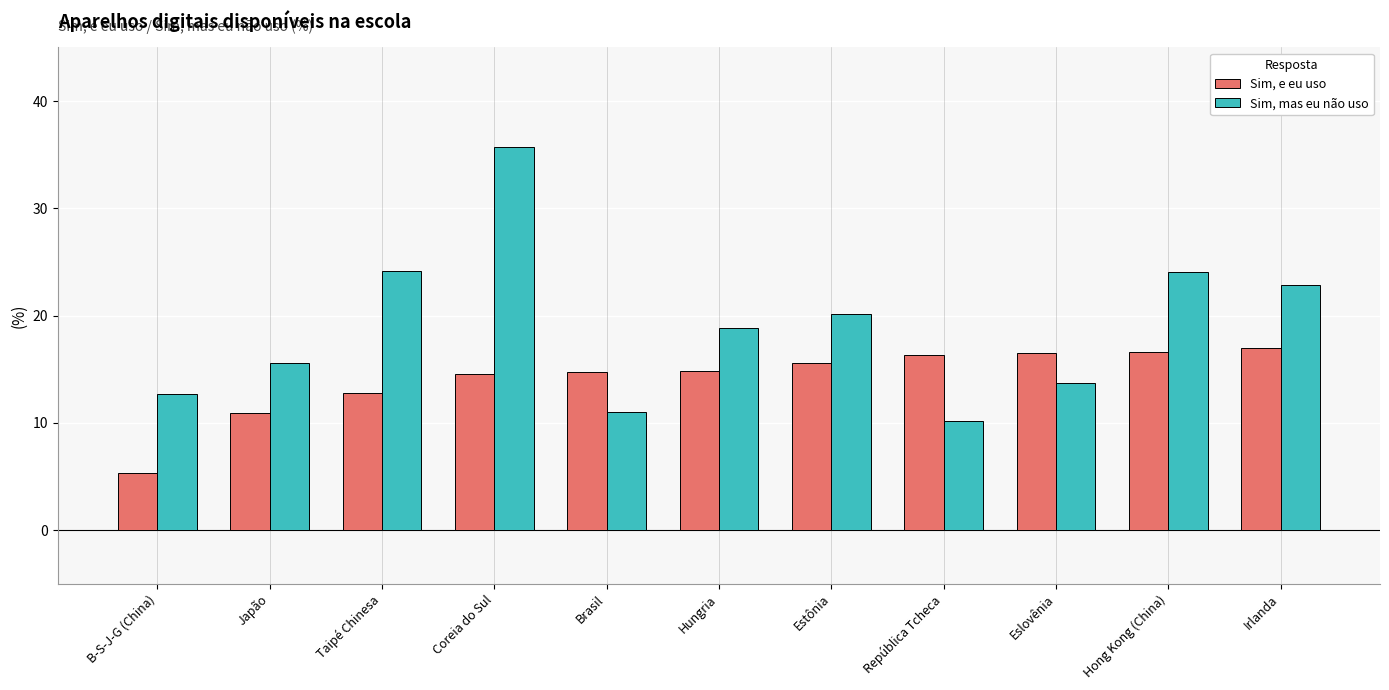

How many data points in Sim, mas eu não uso are less than 18?

5